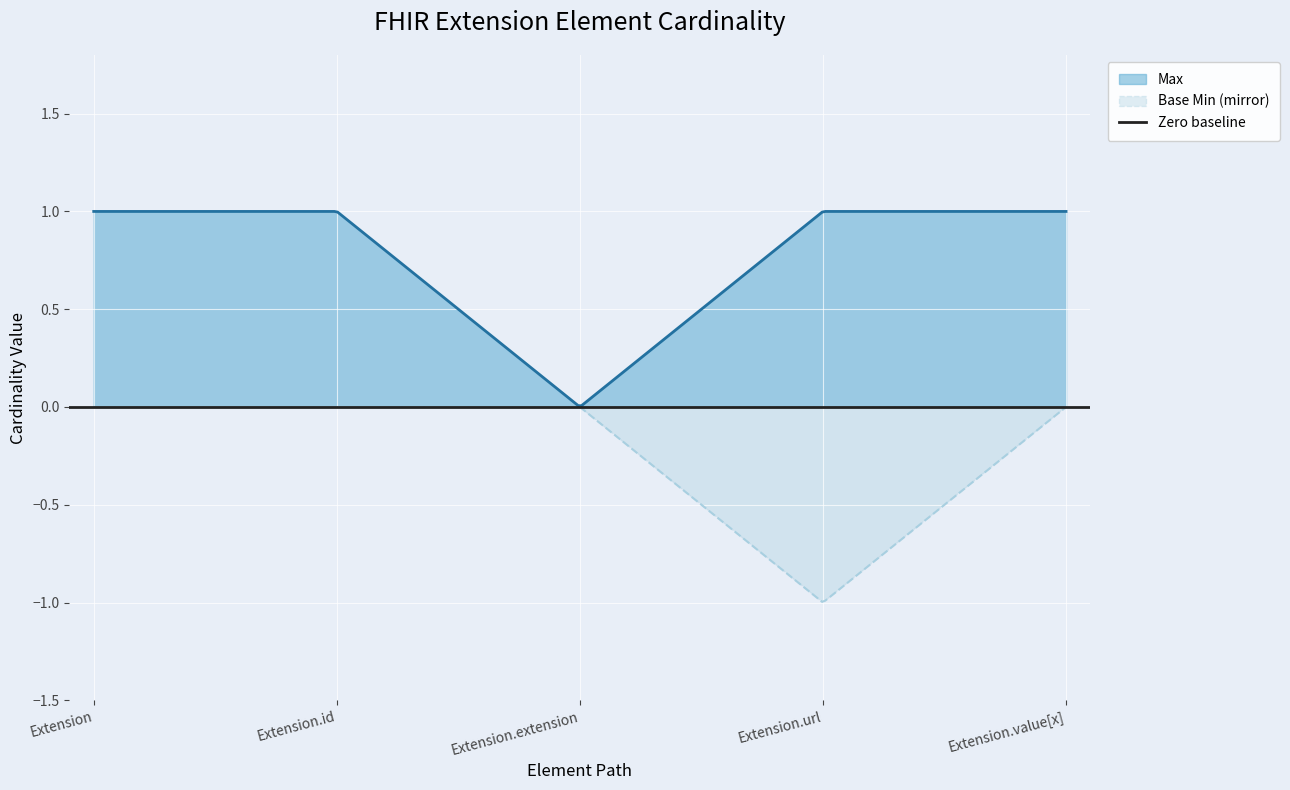

Which has a higher value, Extension.extension or Extension.id?

Extension.id